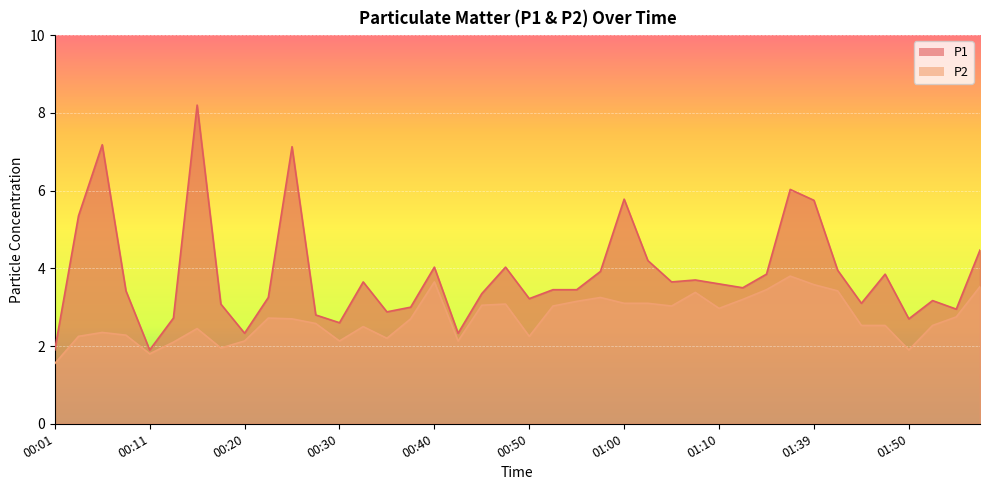

Count the number of categories in the chart.

40